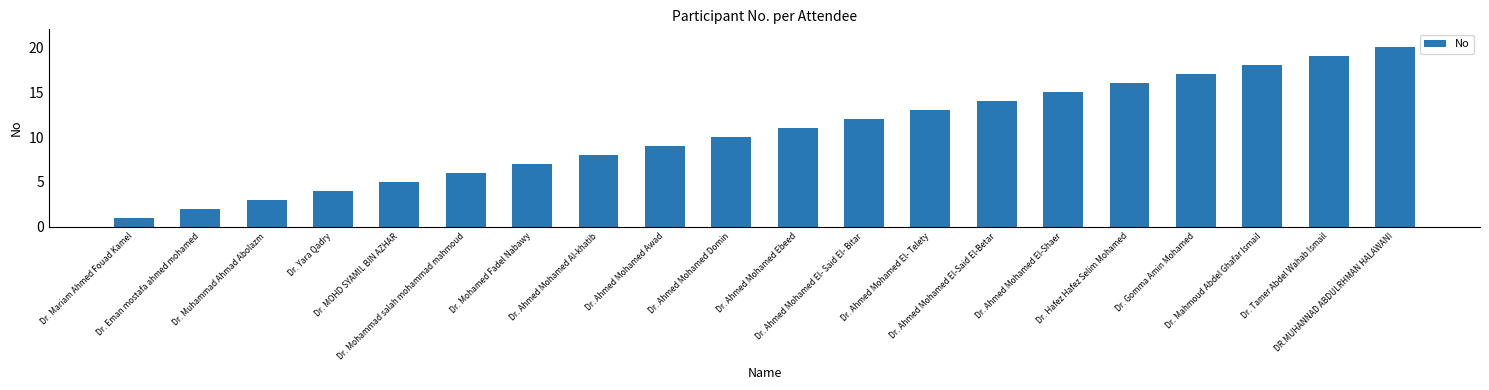

What is the change in value from Dr. Mariam Ahmed Fouad Kamel to Dr. Mohammad salah mohammad mahmoud?

+5